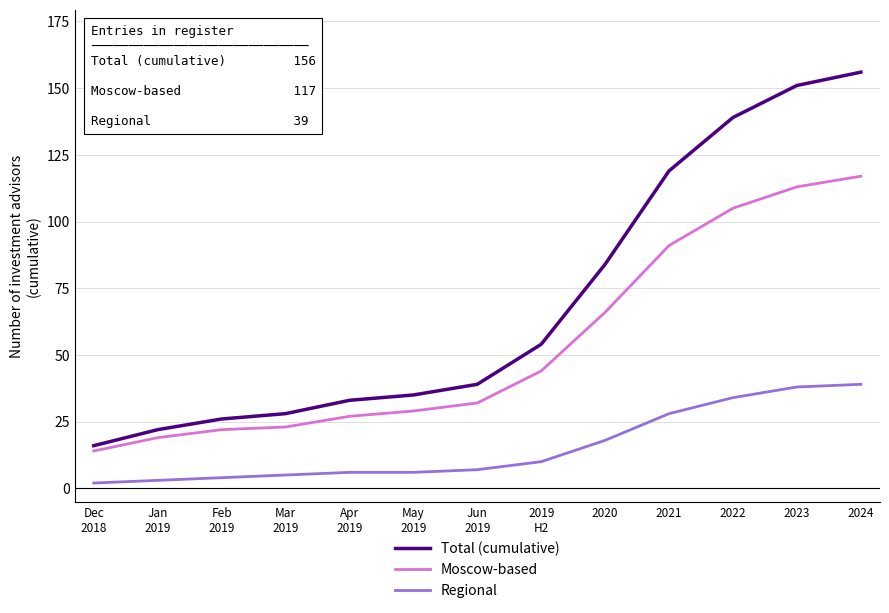

List the series in order of their peak value, lowest first.

Regional, Moscow-based, Total (cumulative)